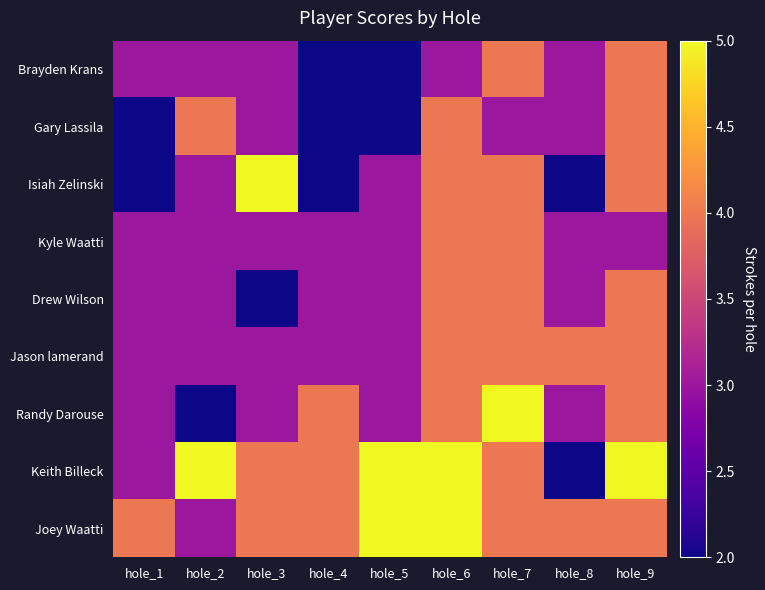

Which has a higher value, hole_3 or hole_2?

hole_3